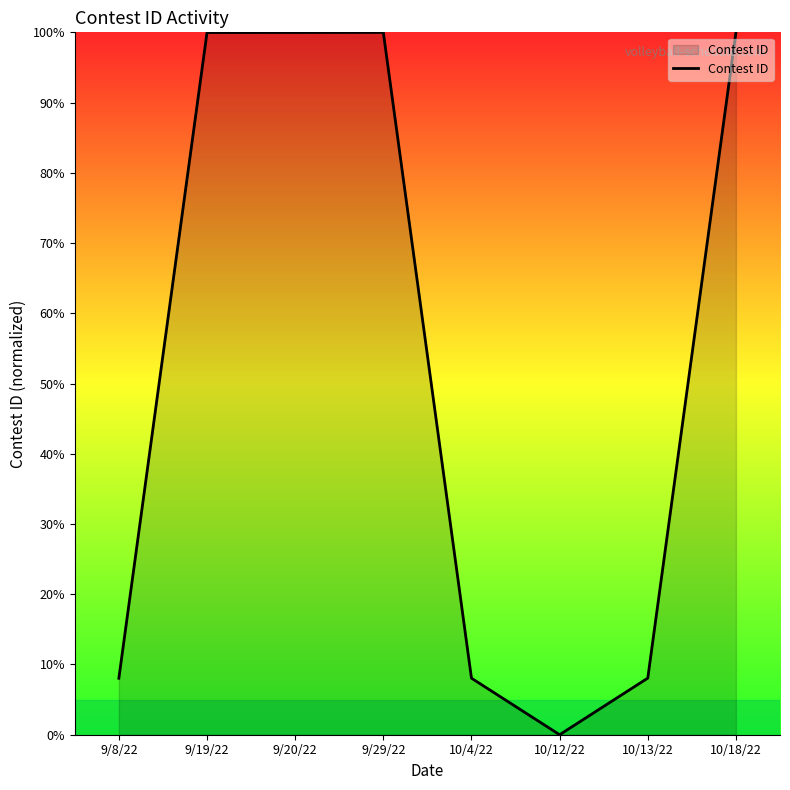

How many distinct data groups are displayed?

1